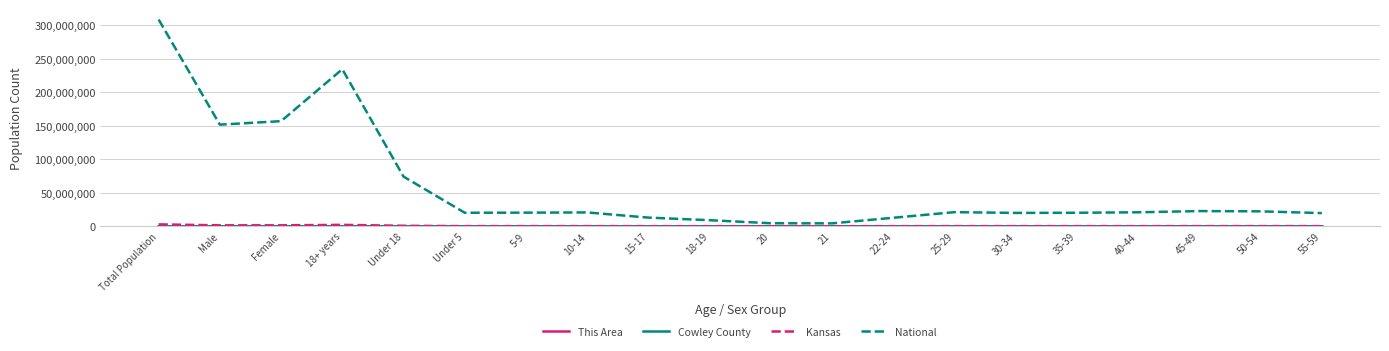

At which category is the sum across all series the highest?

Total Population